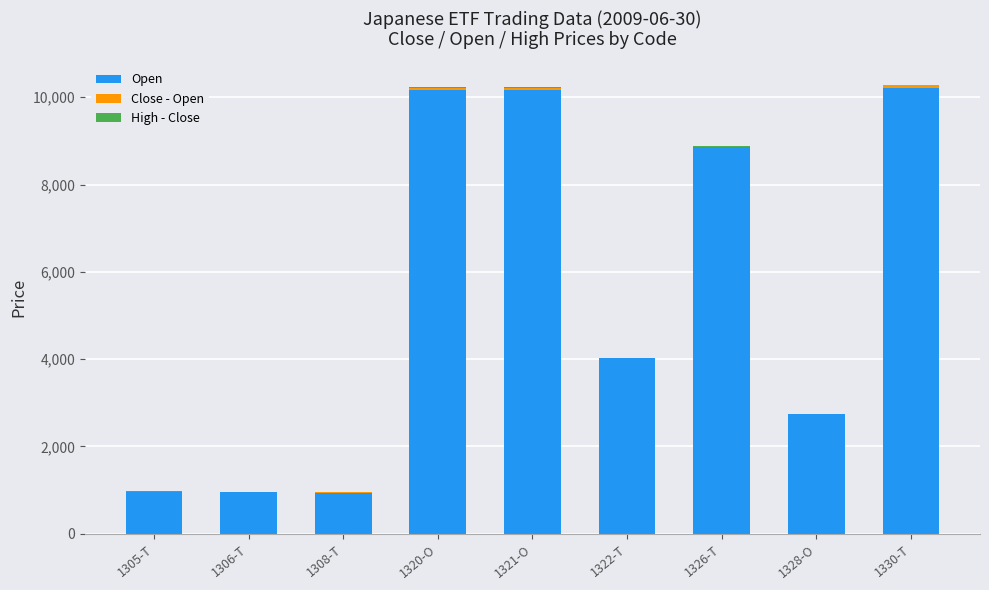

Which series has the largest total across all categories?

Open